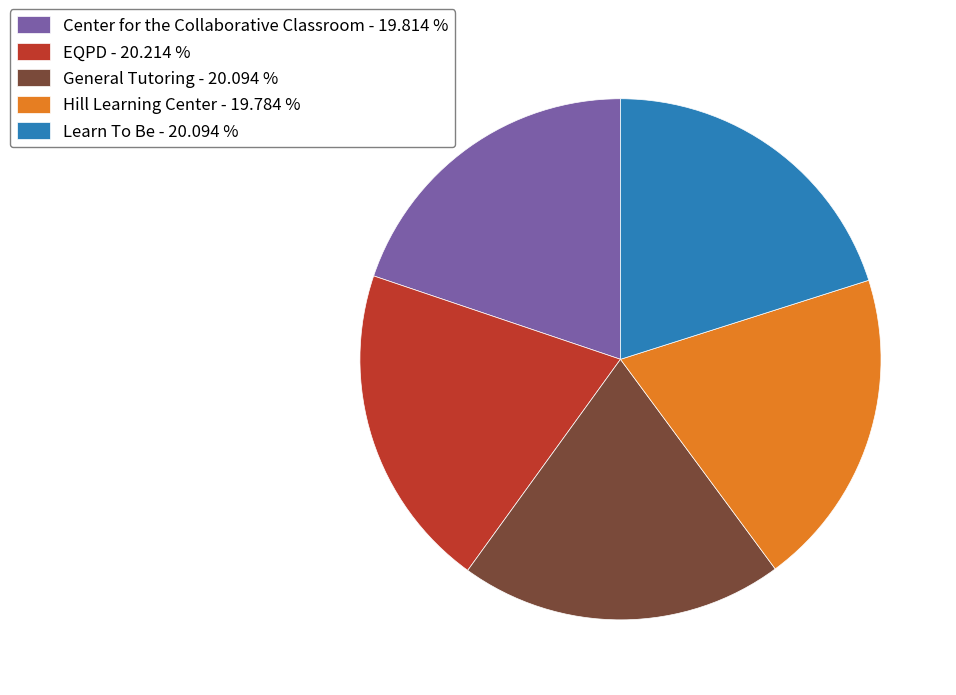

How many segments does this pie chart have?

5